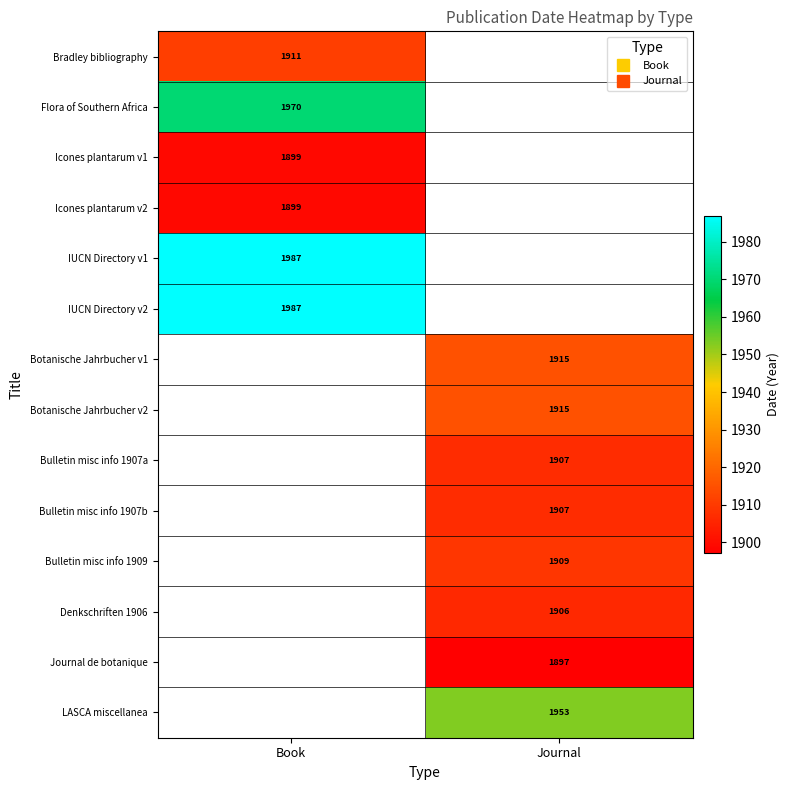

Which has a higher value, Book or Journal?

Journal